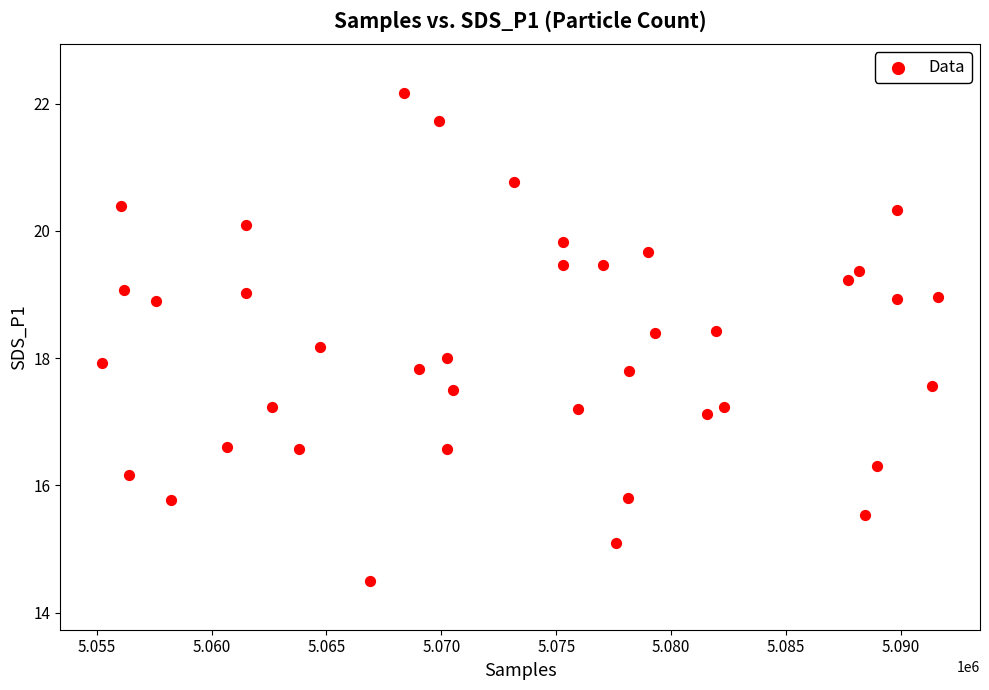

What is the range of Y values (max minus min)?

7.7